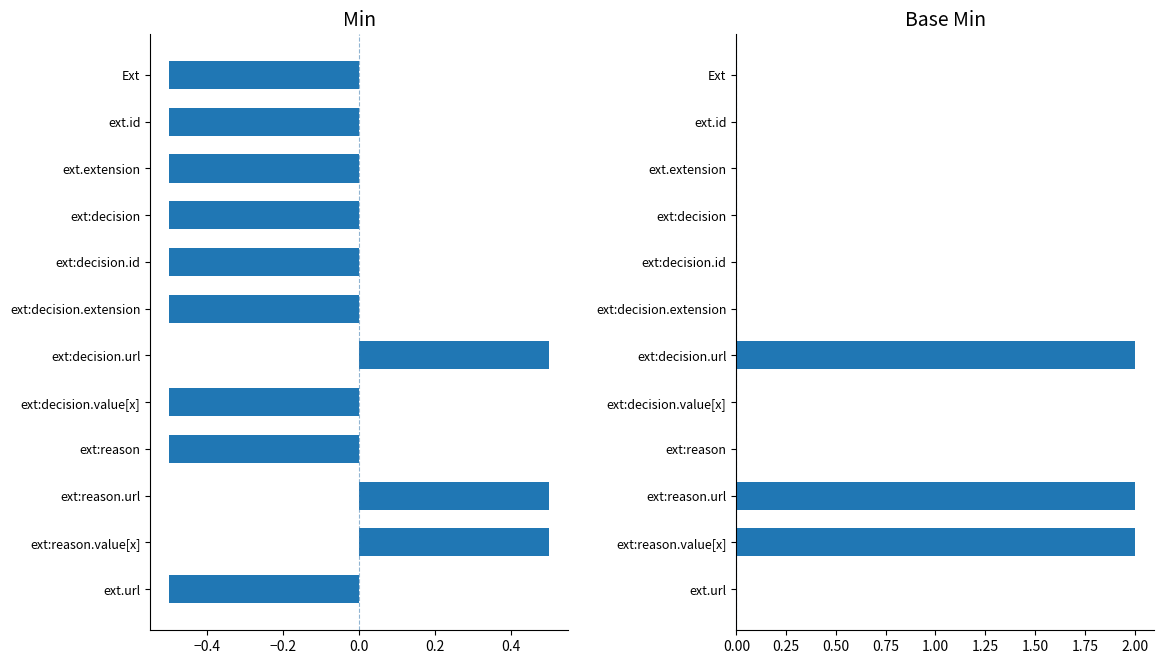

What is the label of the 4th bar from the right?

ext:reason